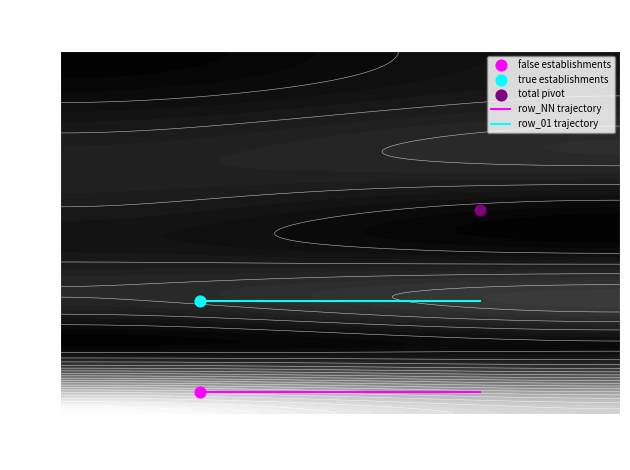

Reading right to left, transcribe all the data shown in this chart.

row_NN trajectory: 20	20
row_01 trajectory: 100	100